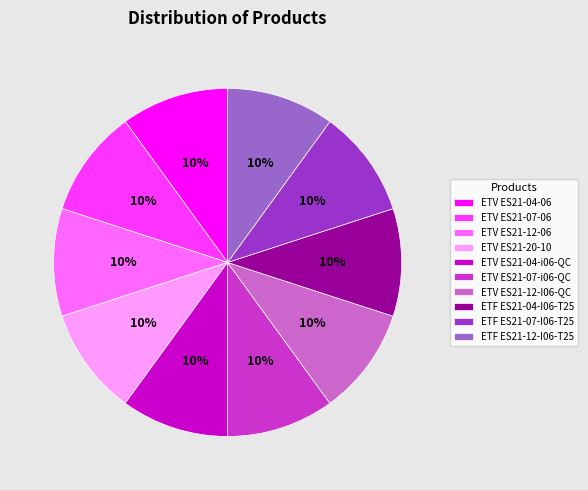

To the nearest percent, what is the combined percentage of ETF ES21-04-I06-T25 and ETV ES21-07-06?

20%